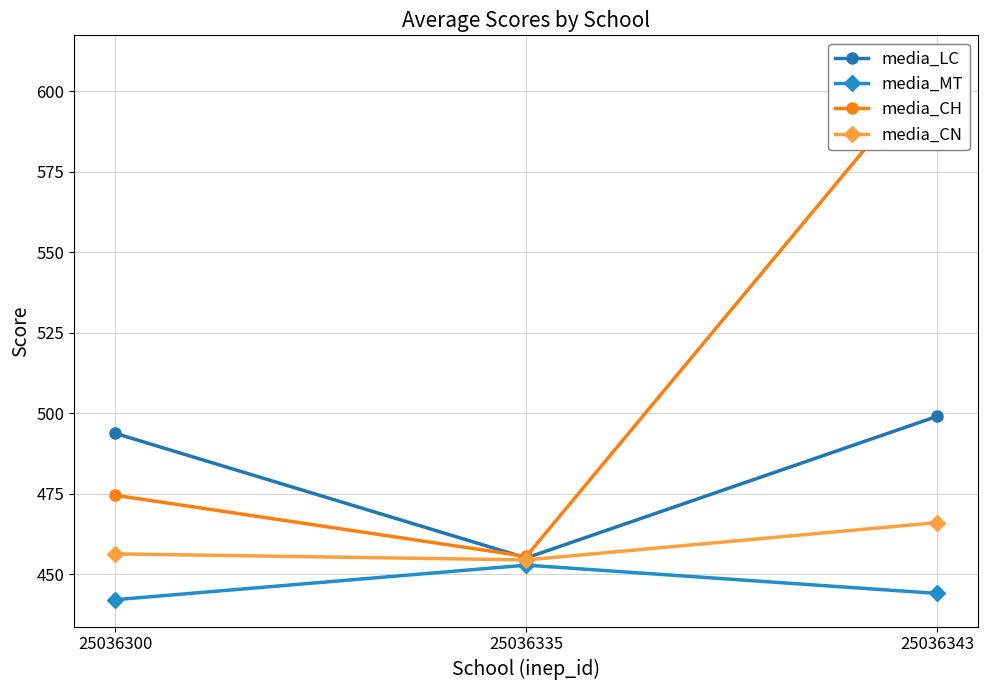

Rank the series at 25036343 from lowest to highest value.

media_MT, media_CN, media_LC, media_CH